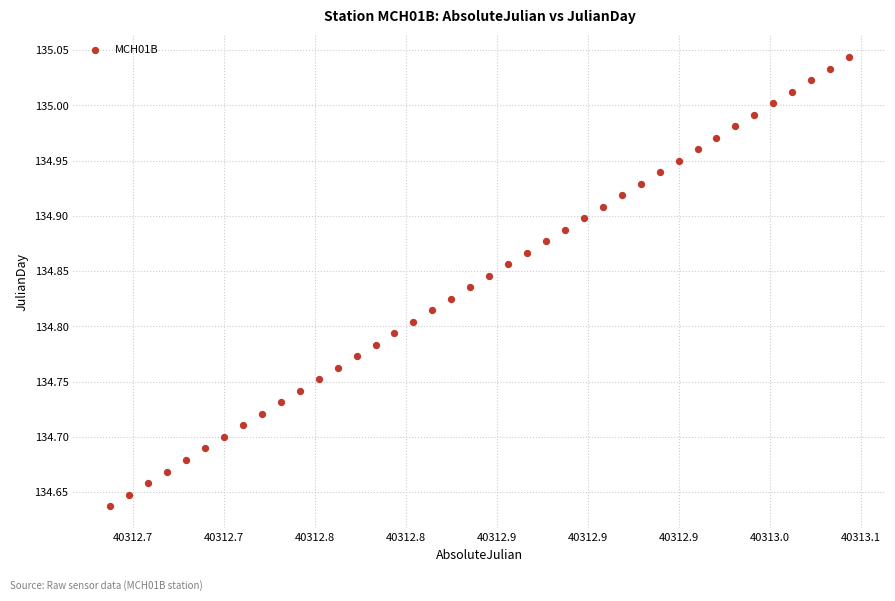

What is the range of X values (max minus min)?

0.4